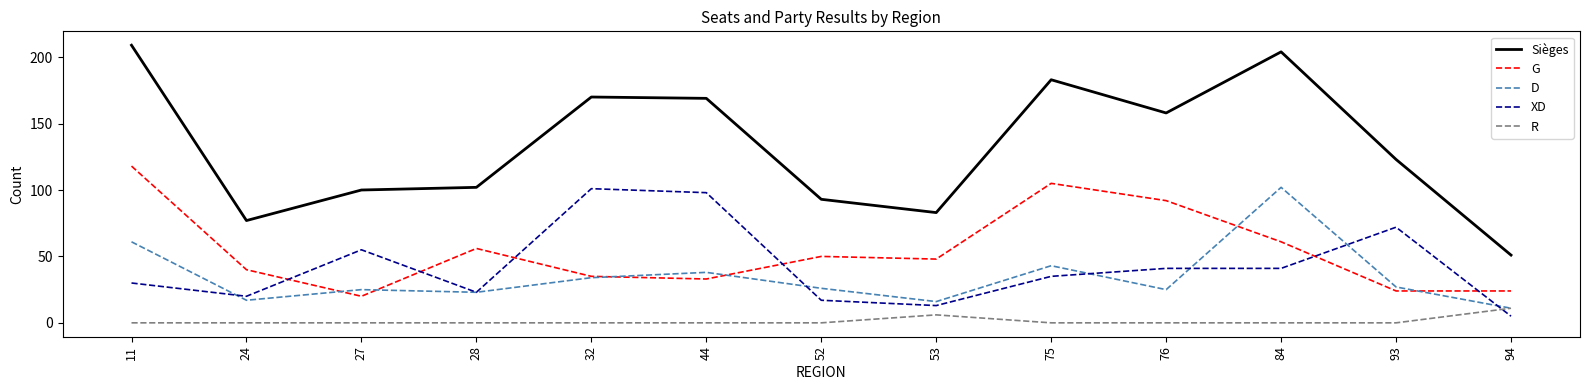

Rank the series at 84 from lowest to highest value.

R, XD, G, D, Sièges